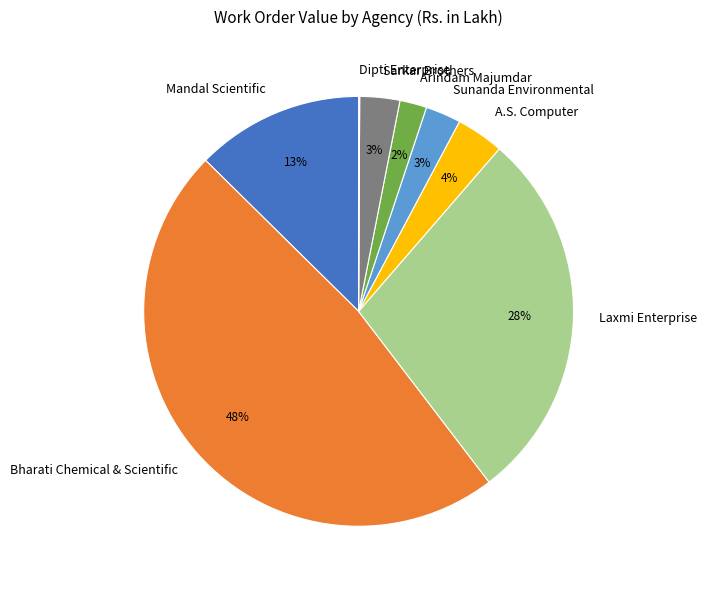

Is there a majority slice in this chart?

No